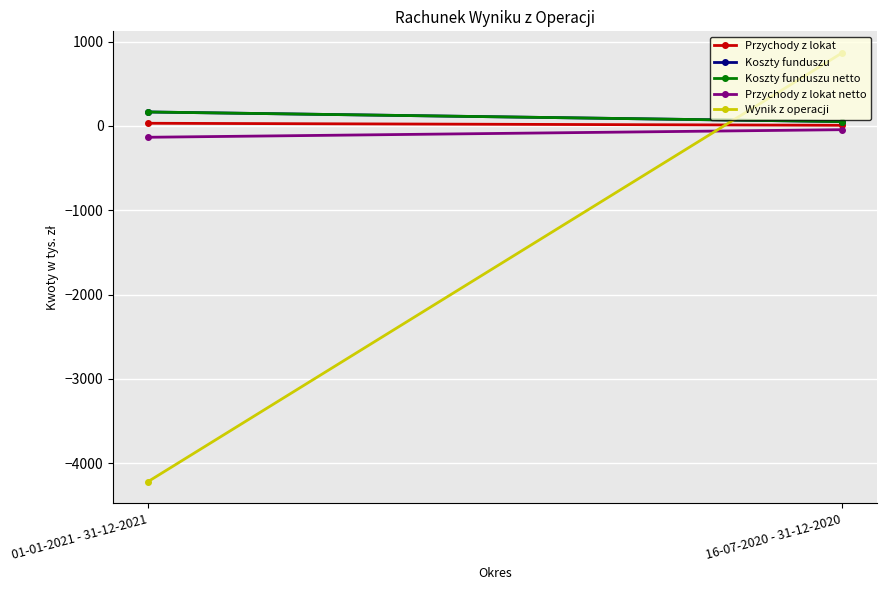

Which has a higher value, 16-07-2020 - 31-12-2020 or 01-01-2021 - 31-12-2021?

01-01-2021 - 31-12-2021